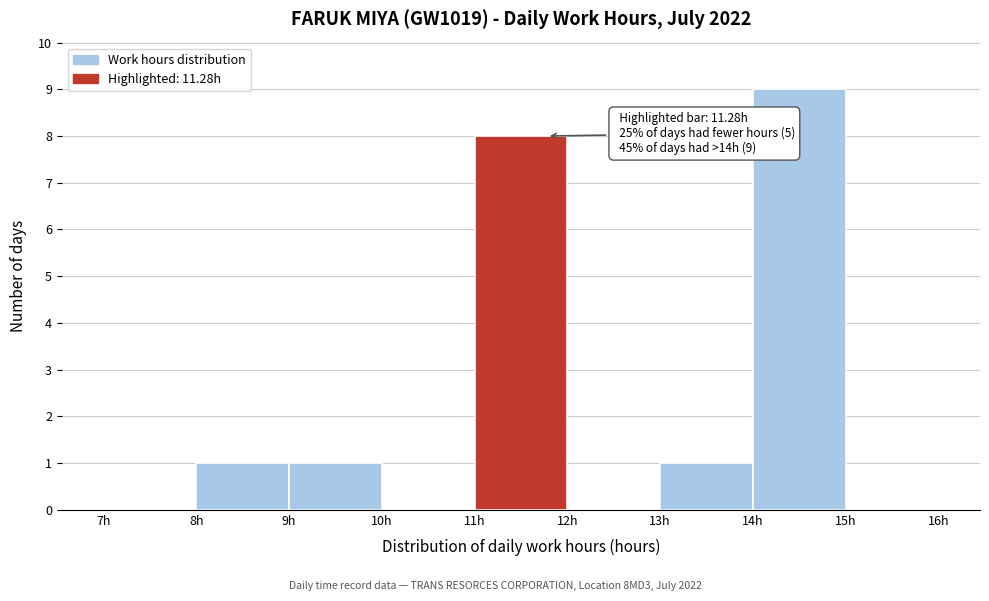

Over which range of the x-axis is the bar tallest?

14 to 15